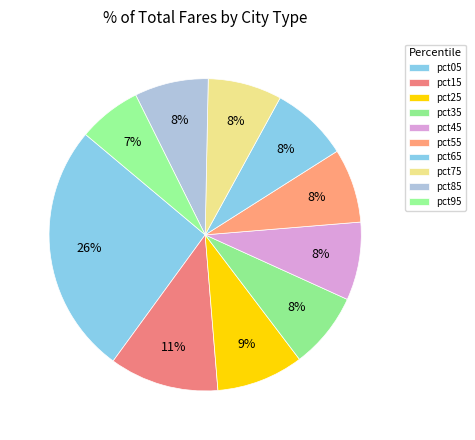

Which slice is the smallest?

pct95